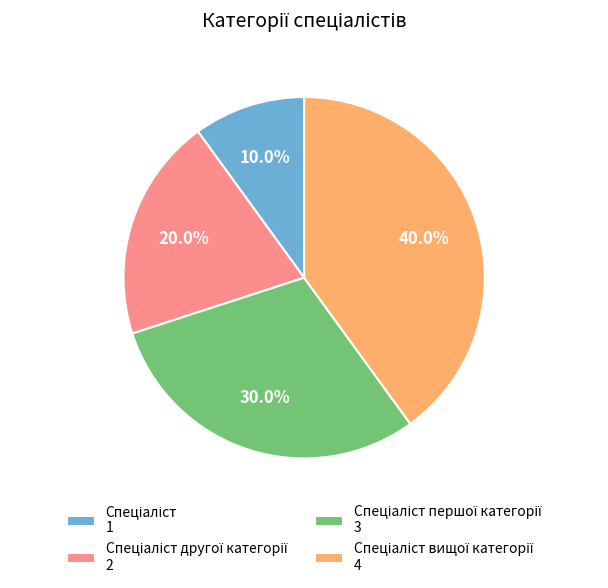

Does any single category account for the majority?

No